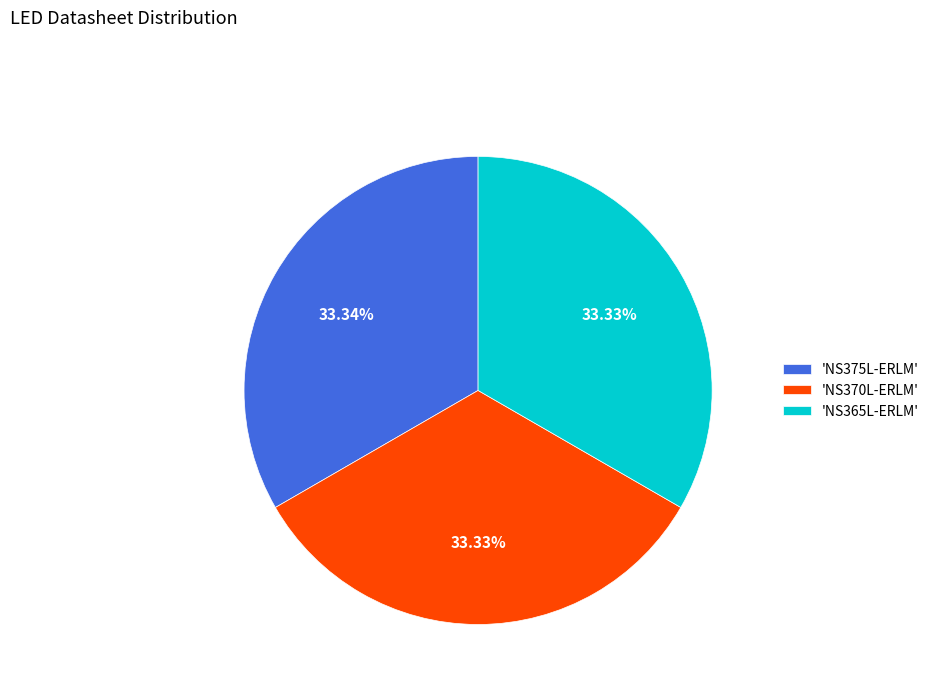

Does any single category account for the majority?

No